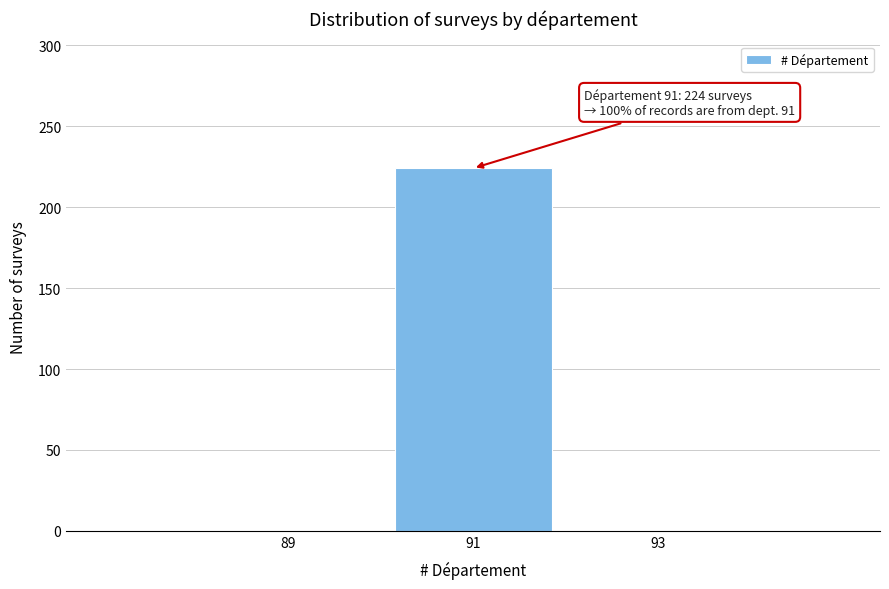

Which range on the x-axis has the tallest bar?

90 to 92